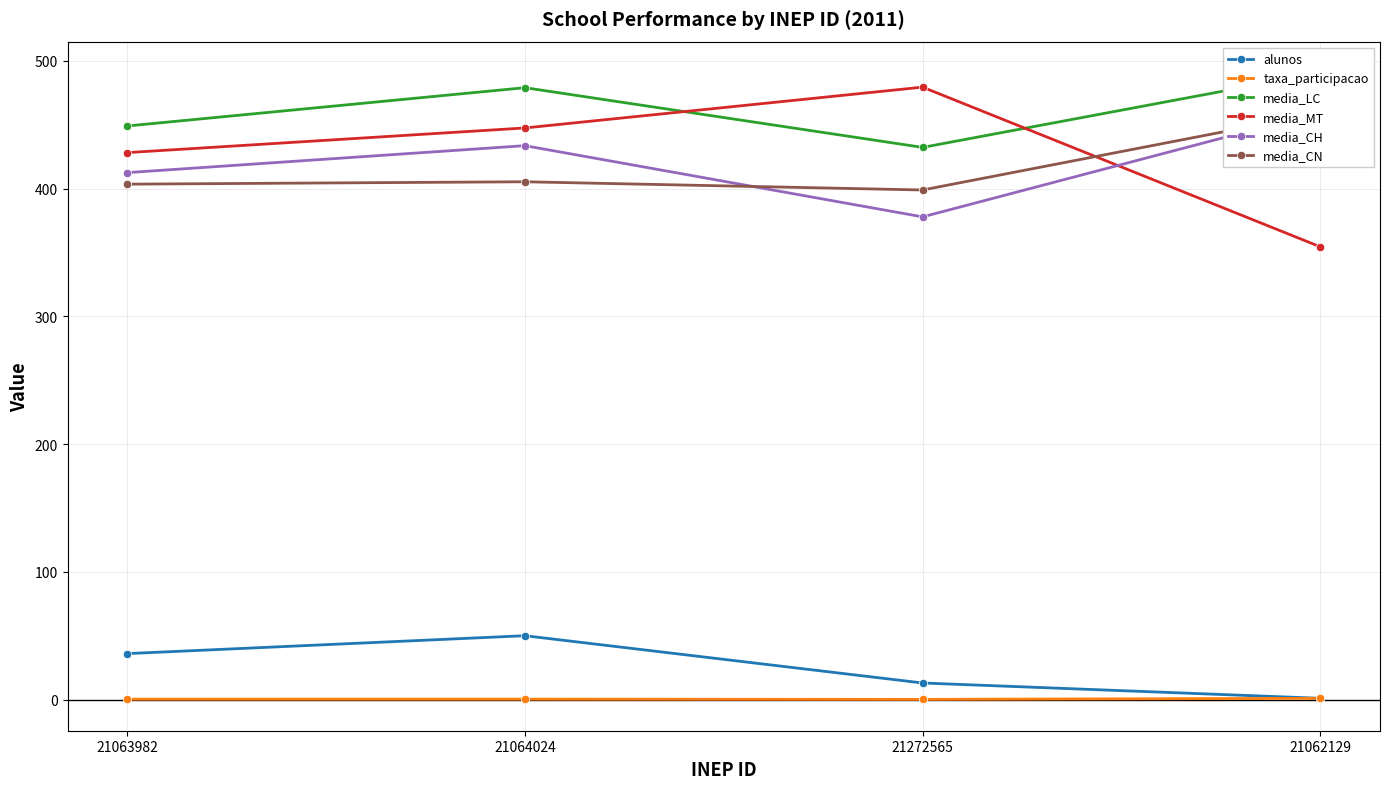

What is the approximate value of taxa_participacao at 21272565?

0.2